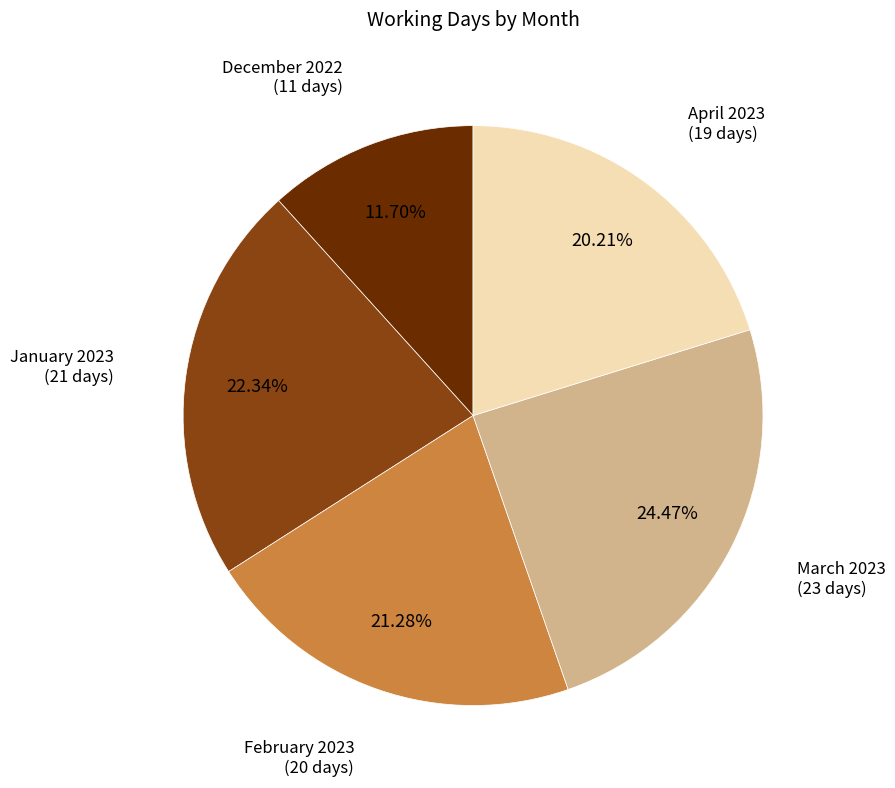

To the nearest percent, what is the difference between the April 2023 and December 2022 slice percentages?

9%